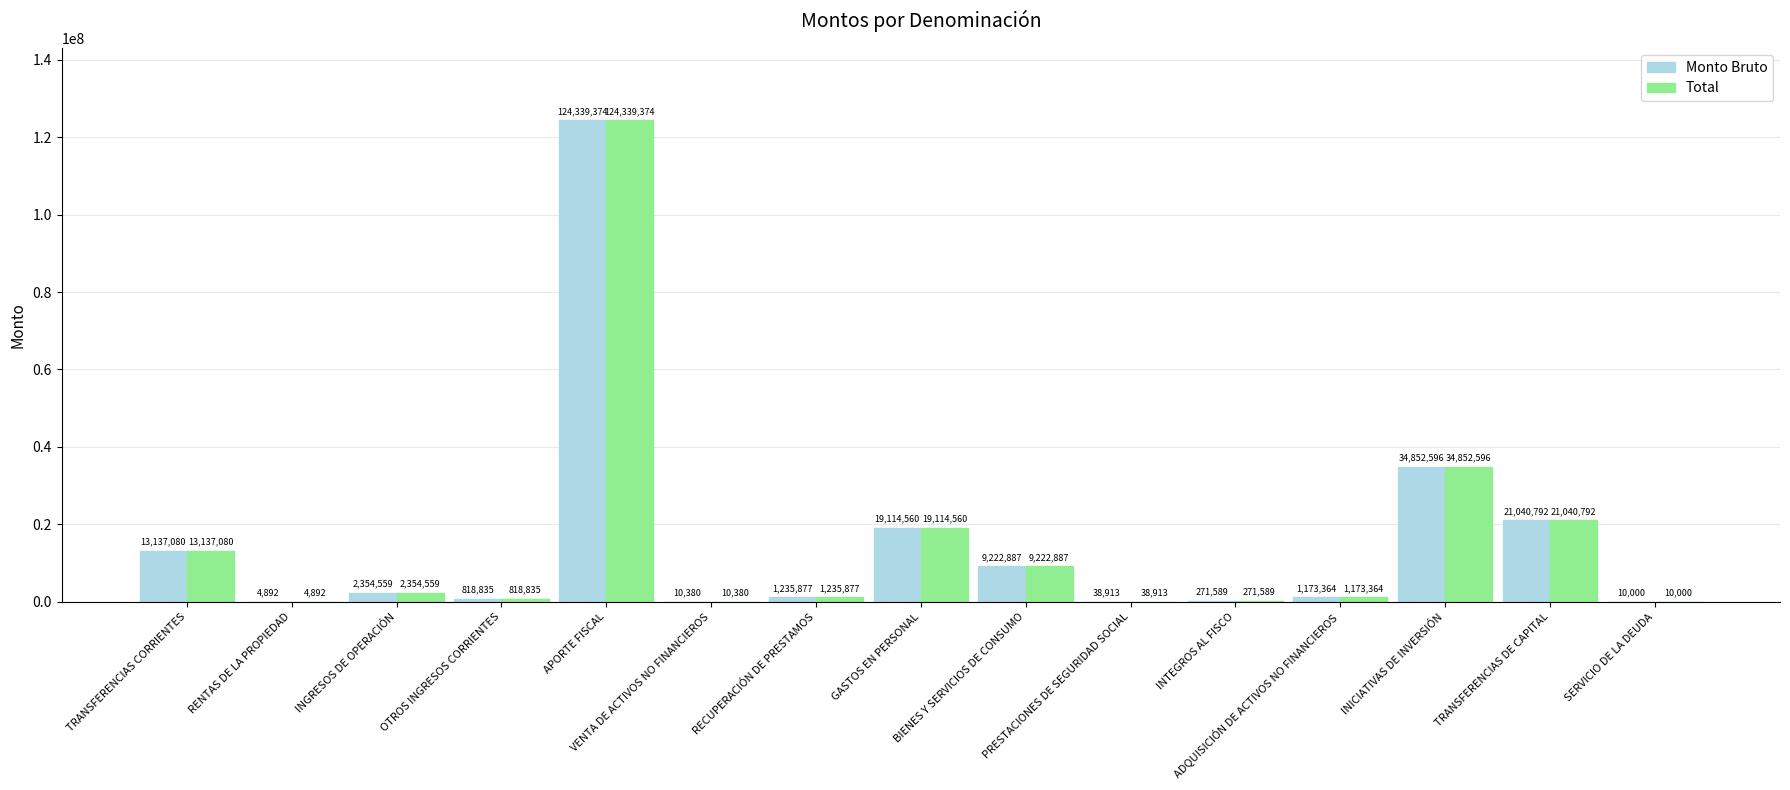

What are all the series names shown in the legend?

Monto Bruto, Total